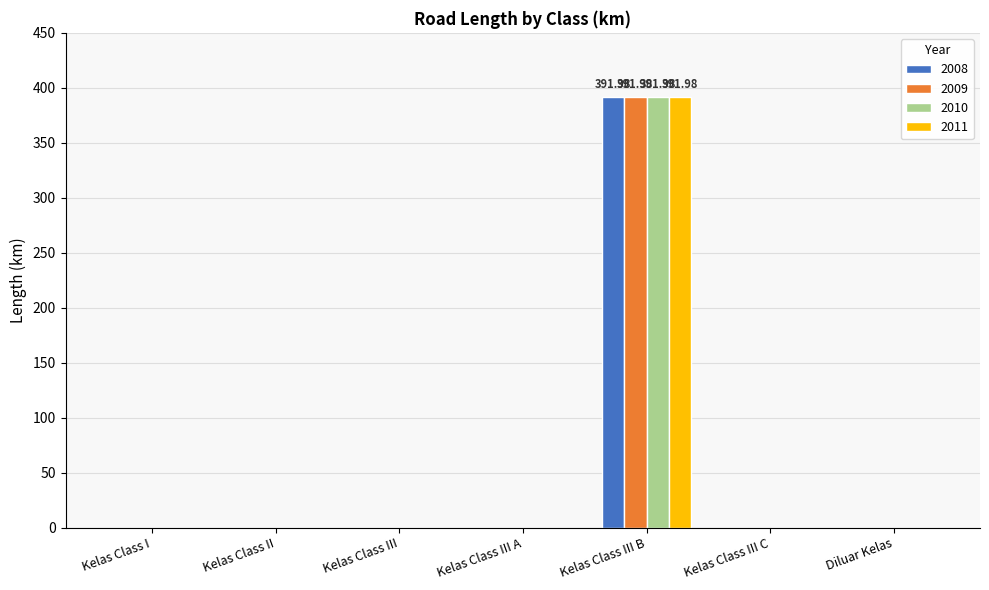

At which category is the sum across all series the highest?

Kelas Class III B